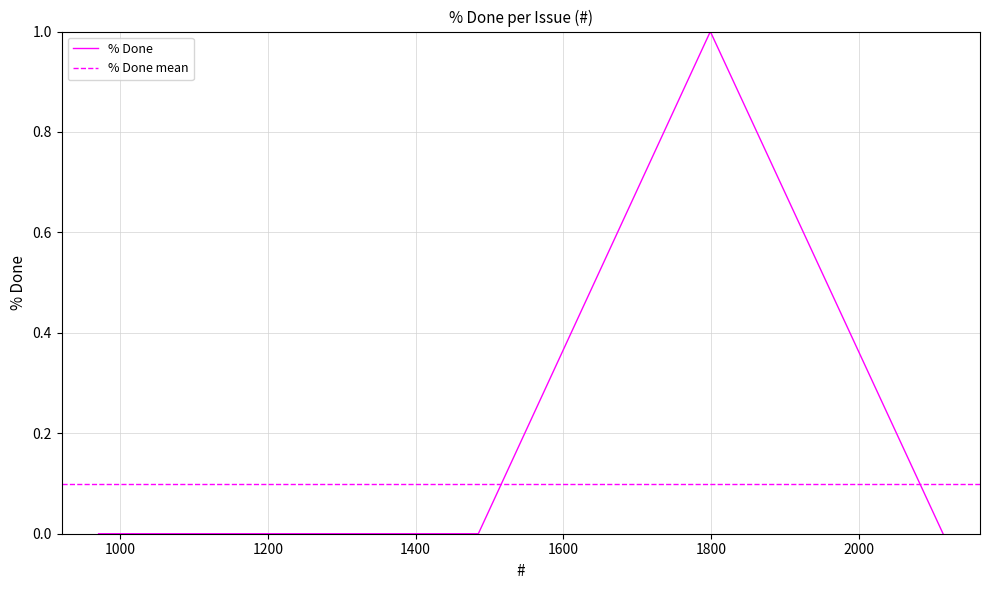

The chart shows a value of 1 at 1485. True or false?

False